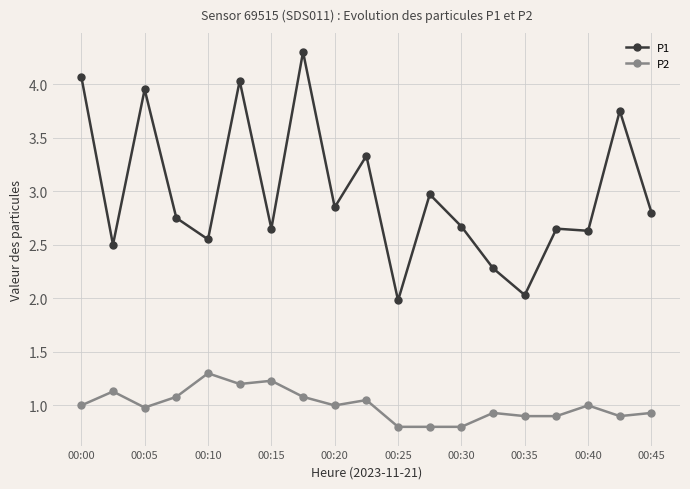

True or false: P2 and P1 cross at least once.

False